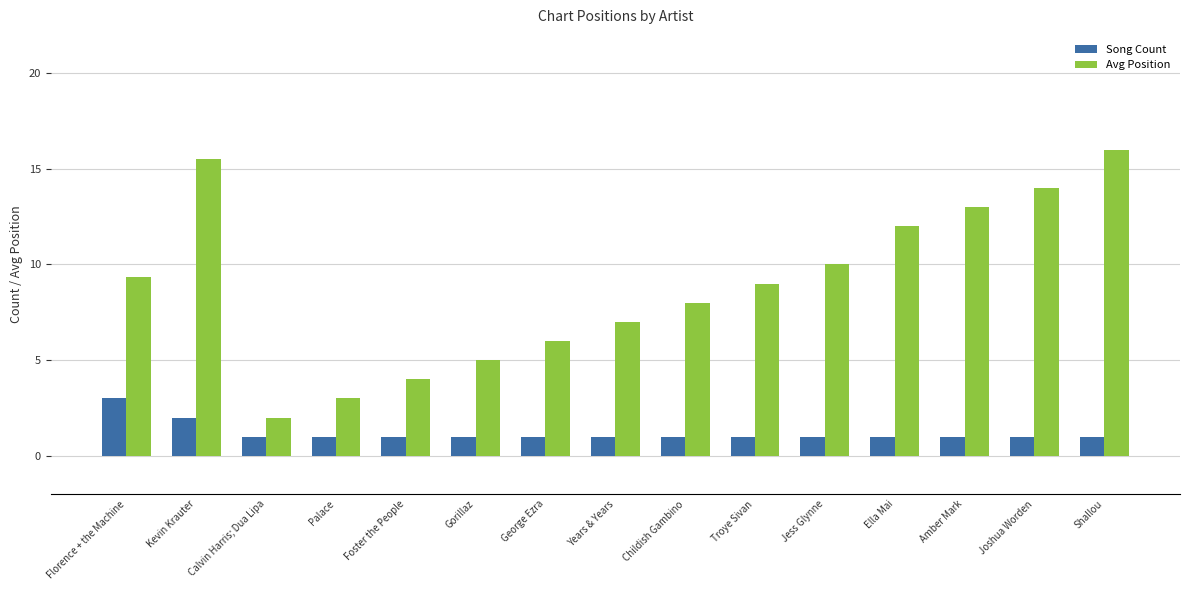

Is the value of Avg Position at Palace greater than the value of Song Count at Years & Years?

Yes